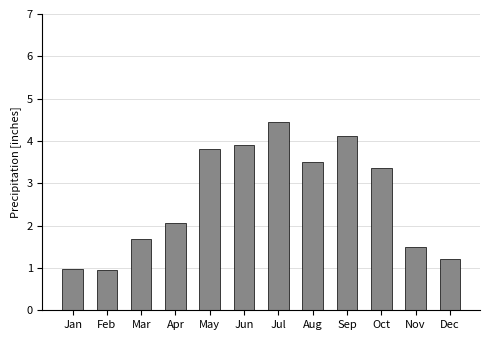

Reading left to right, transcribe all the data shown in this chart.

Jan=1.0	Feb=1.0	Mar=1.7	Apr=2.1	May=3.8	Jun=3.9	Jul=4.5	Aug=3.5	Sep=4.1	Oct=3.4	Nov=1.5	Dec=1.2